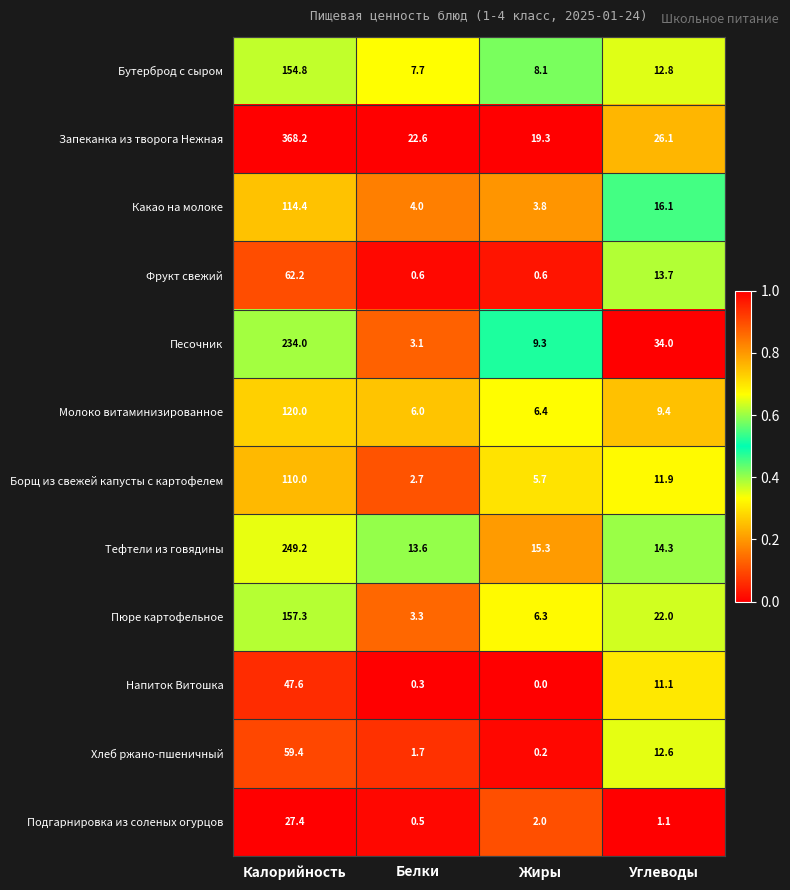

At which category is the sum across all series the highest?

Калорийность